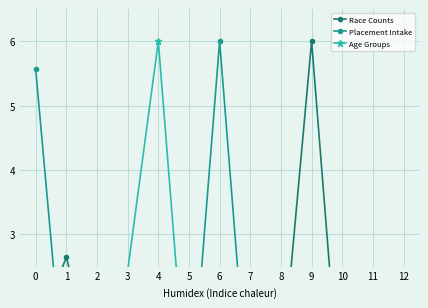

Rank the categories by Age Groups value from lowest to highest.

5, 6, 7, 8, 9, 10, 11, 12, 1, 0, 2, 3, 4